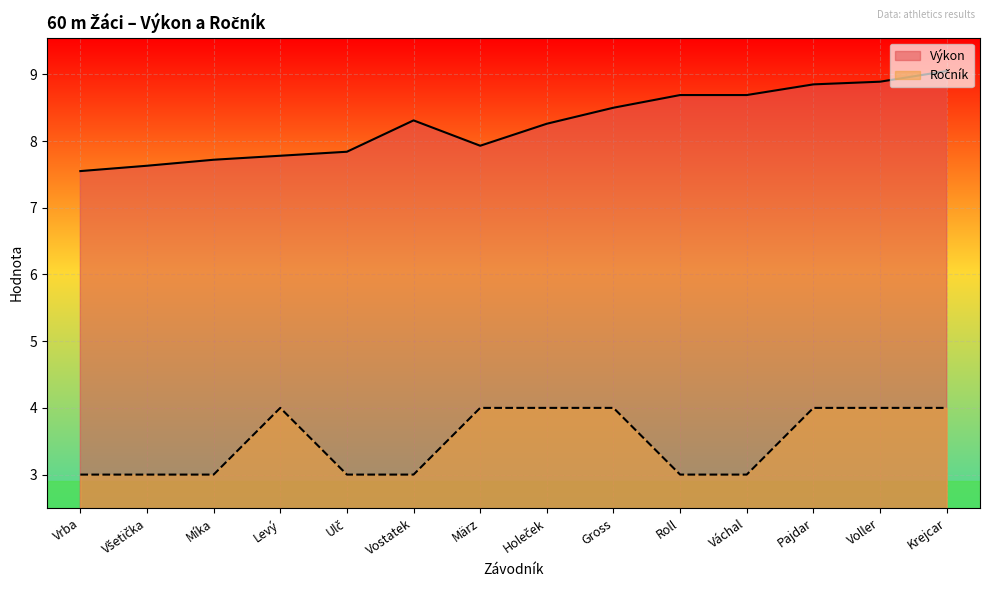

Which category has the highest value in the Ročník series?

Levý